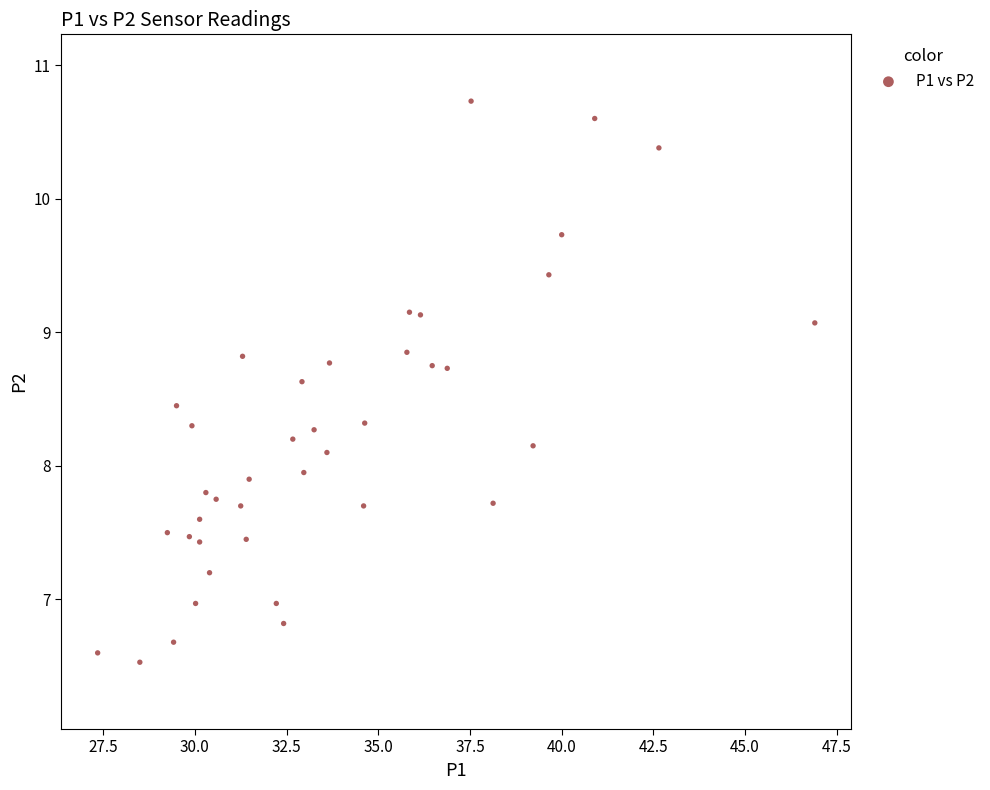

What is the range of Y values (max minus min)?

4.2